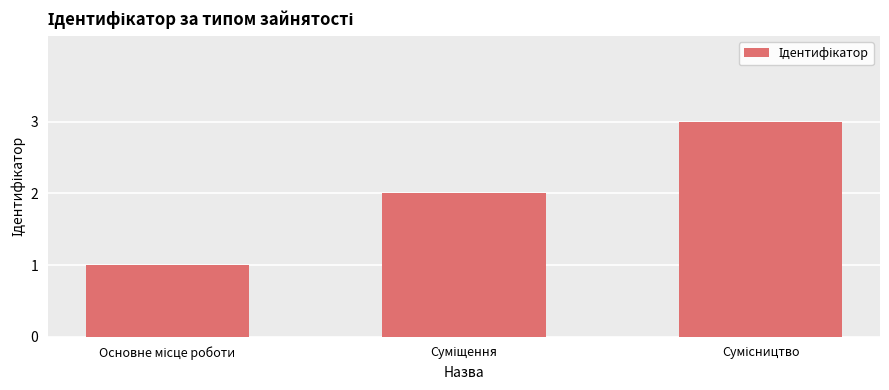

What is the greatest value displayed?

3